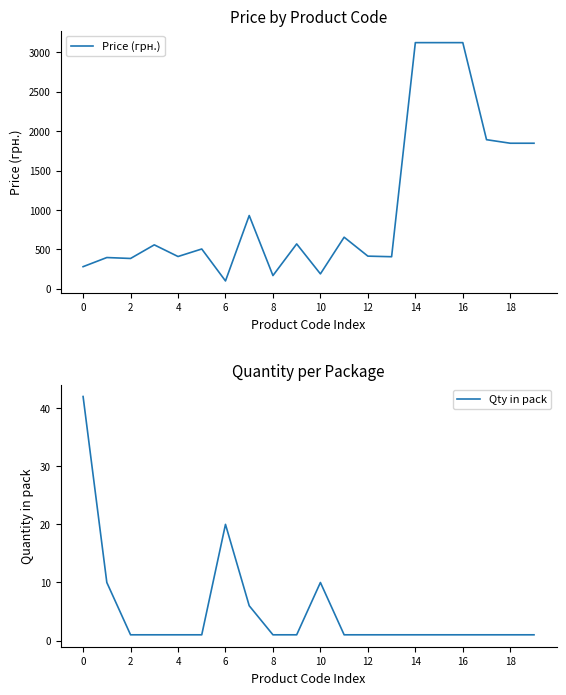

Where is Qty in pack nearest to the value 21?

6